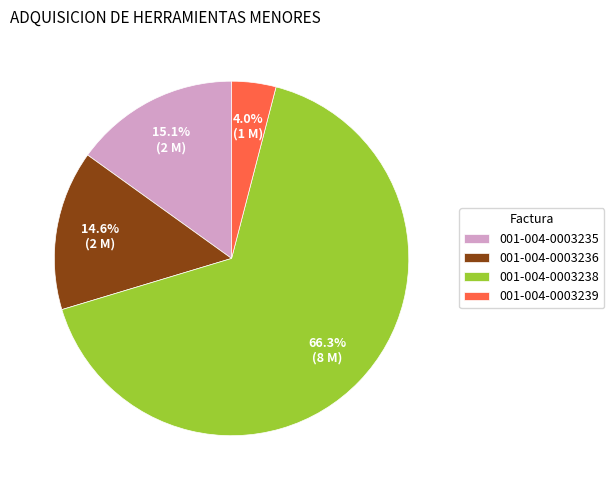

Which has a higher value, 001-004-0003235 or 001-004-0003239?

001-004-0003235